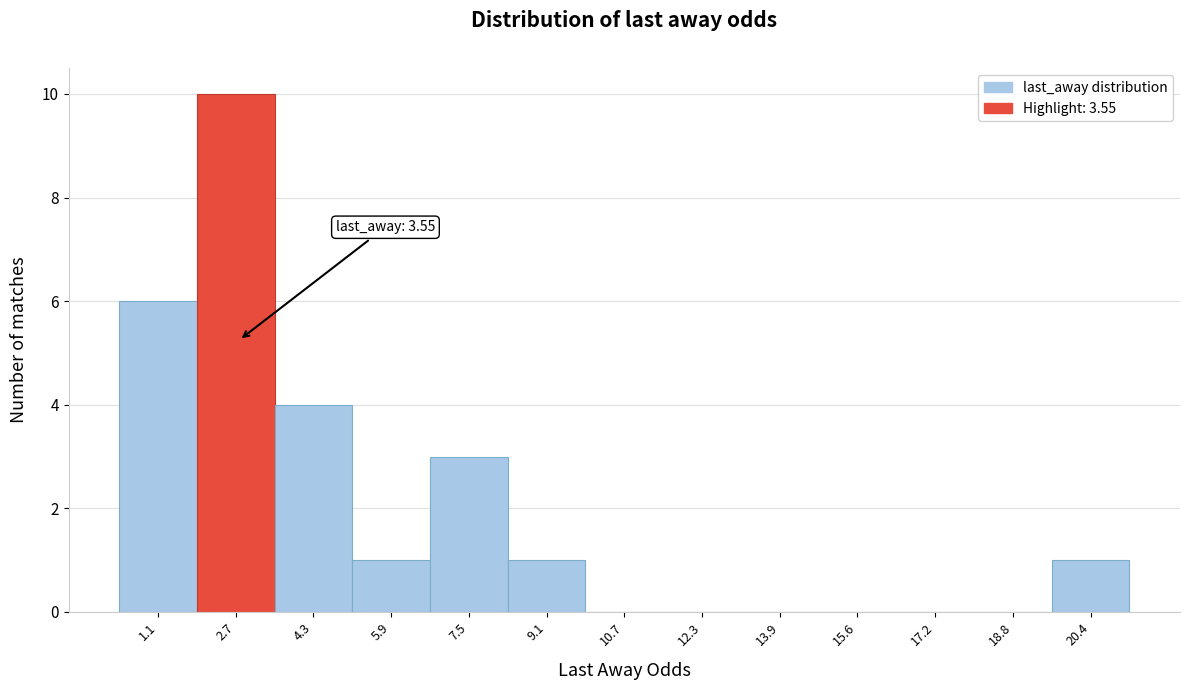

Reading left to right, extract all data points from this chart.

1.1=6	2.7=10	4.3=4	5.9=1	7.5=3	9.1=1	10.7=0	12.3=0	13.9=0	15.6=0	17.2=0	18.8=0	20.4=1